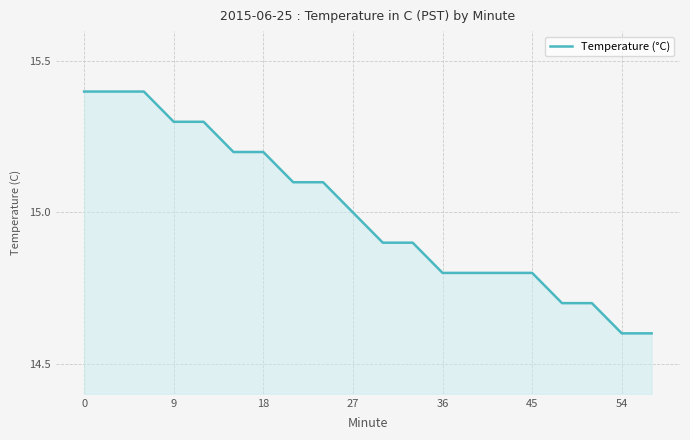

How many lines are shown in the chart?

1